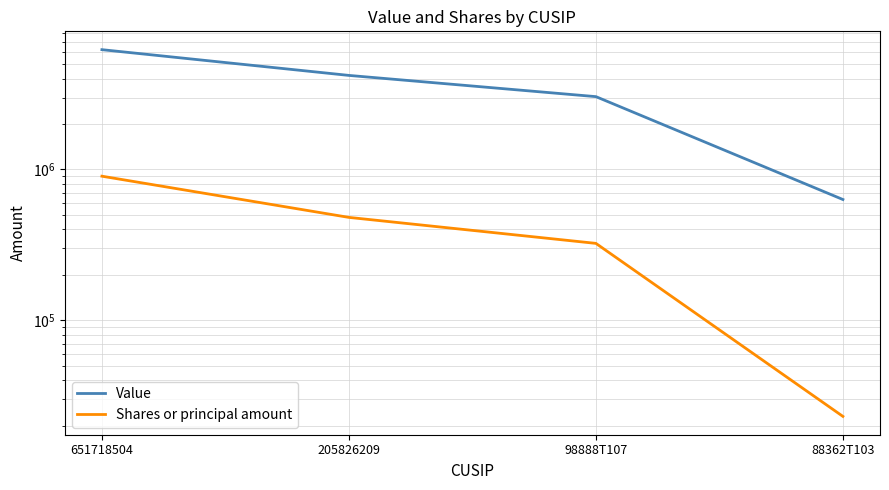

Which category has the lowest value in the Value series?

88362T103